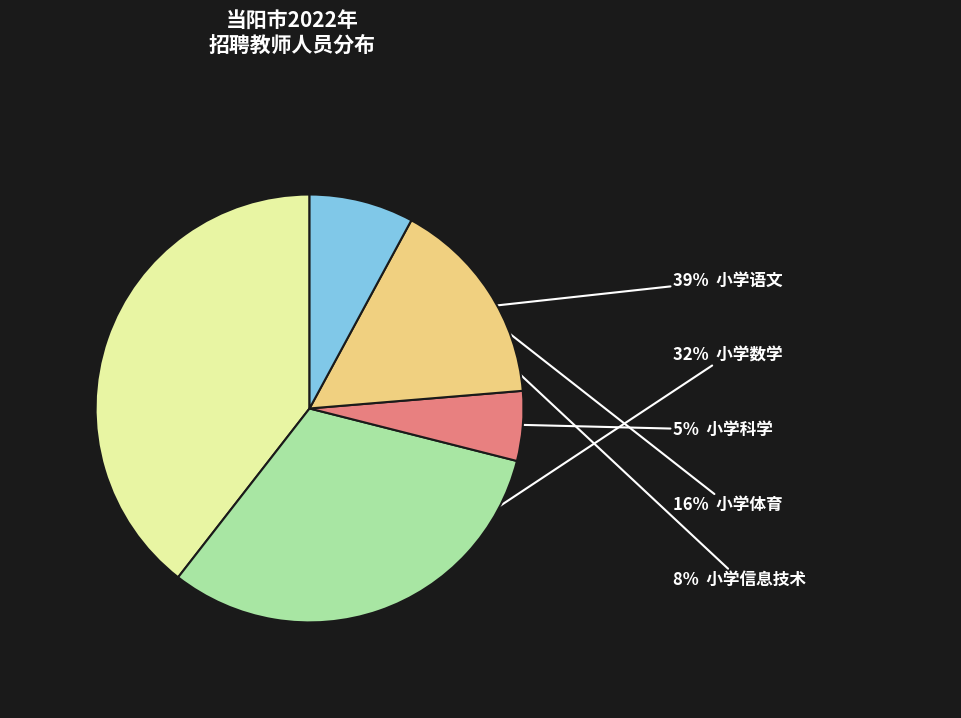

To the nearest percent, what is the difference between the largest and smallest slice percentages?

34%